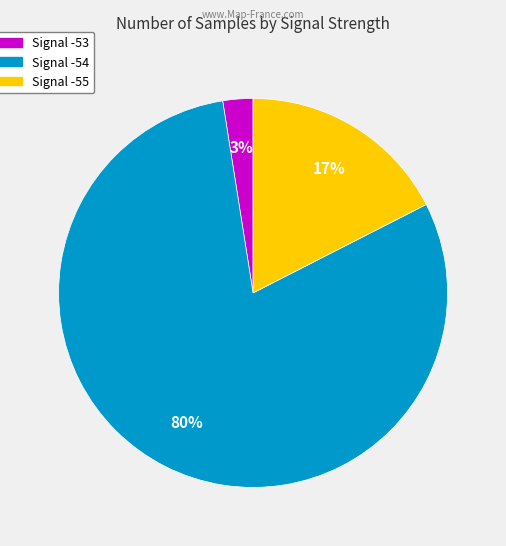

Count the number of slices in the pie.

3